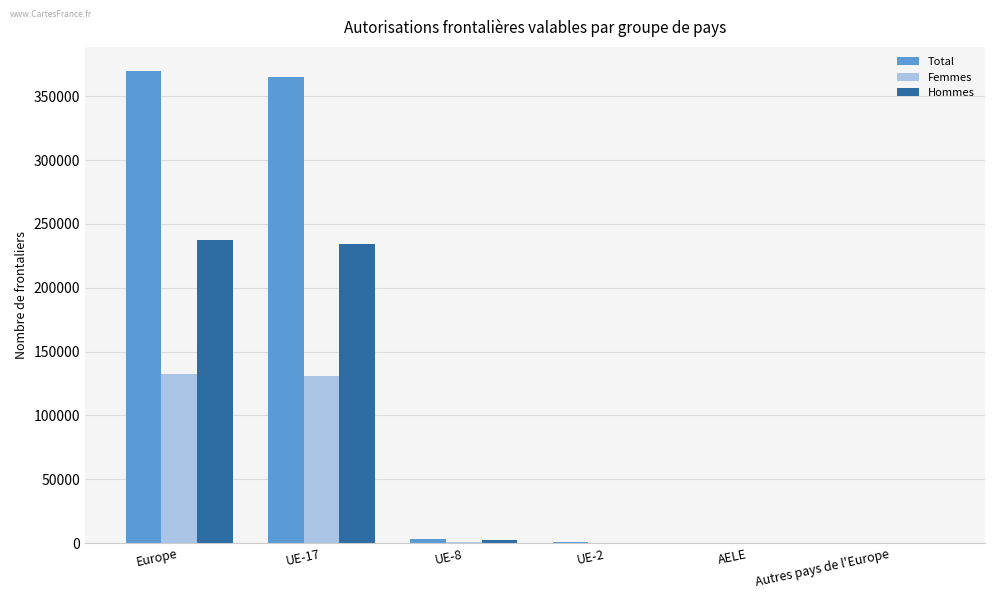

What is the sum of all Hommes values?

474916